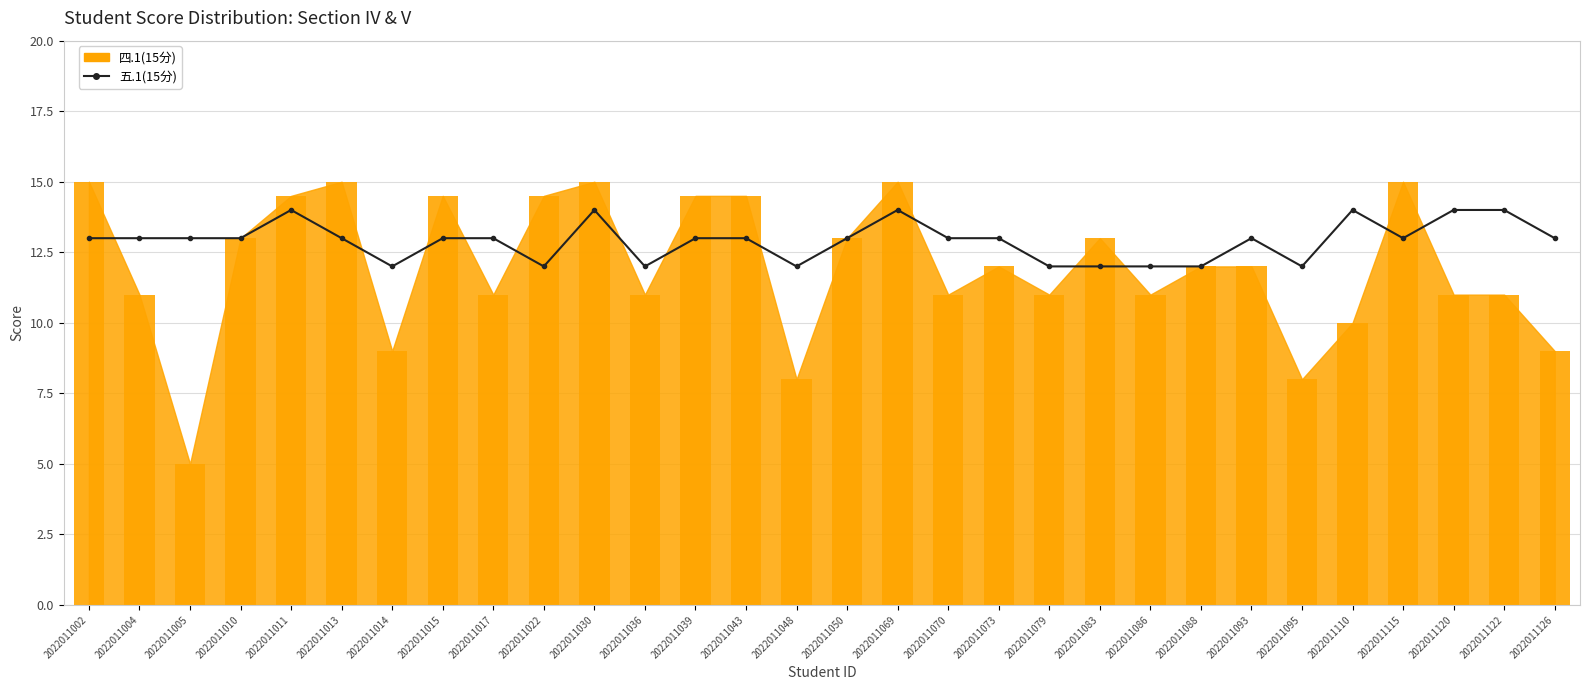

Count the number of values greater than 13.

6